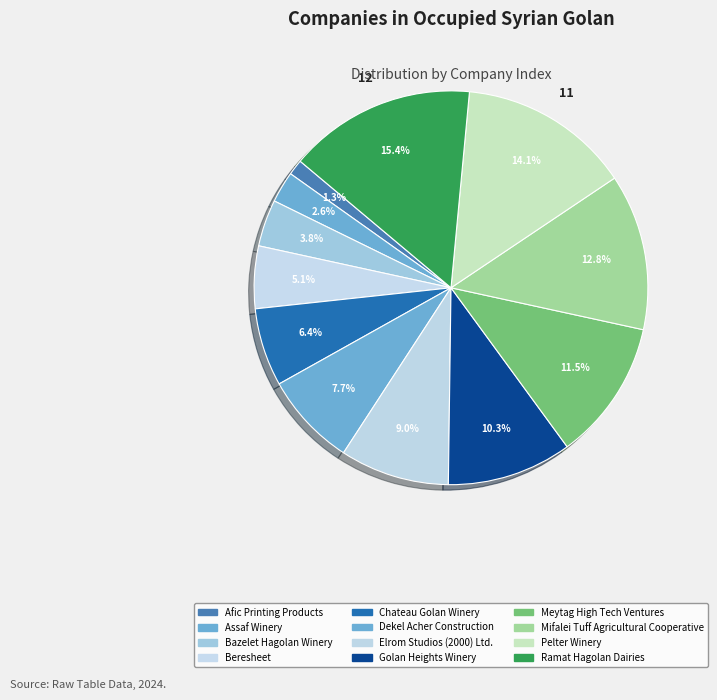

How many slices are in this pie chart?

12